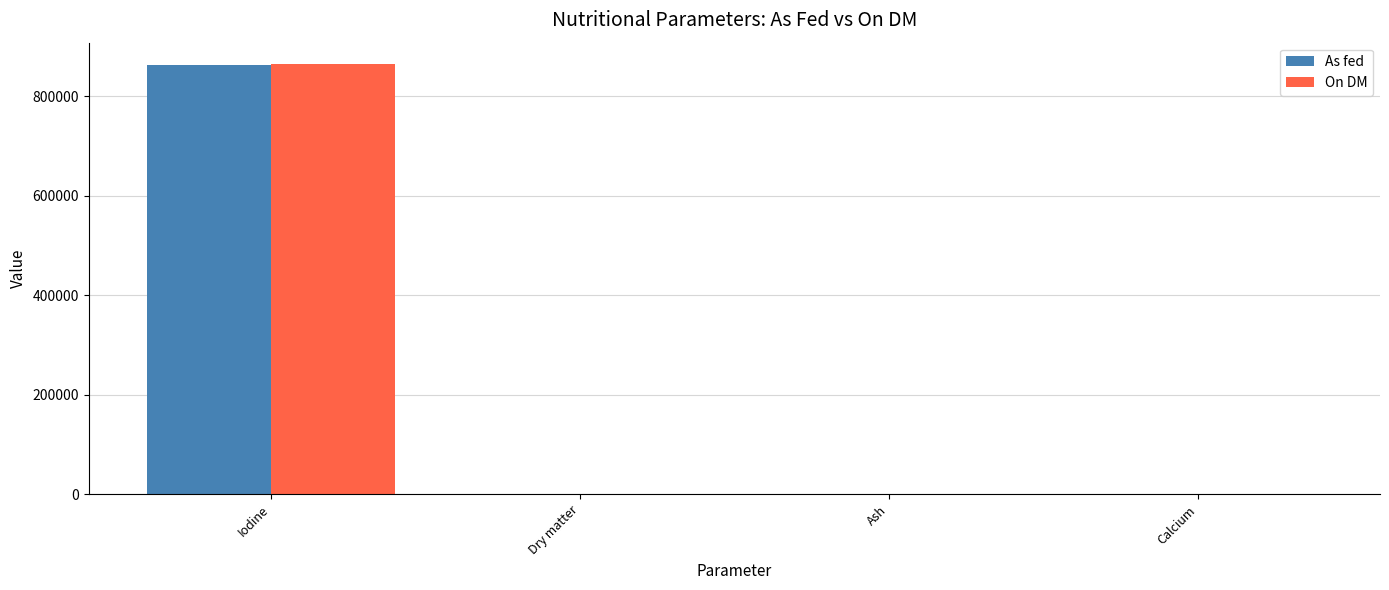

What is the highest value of the On DM series?

864000.0